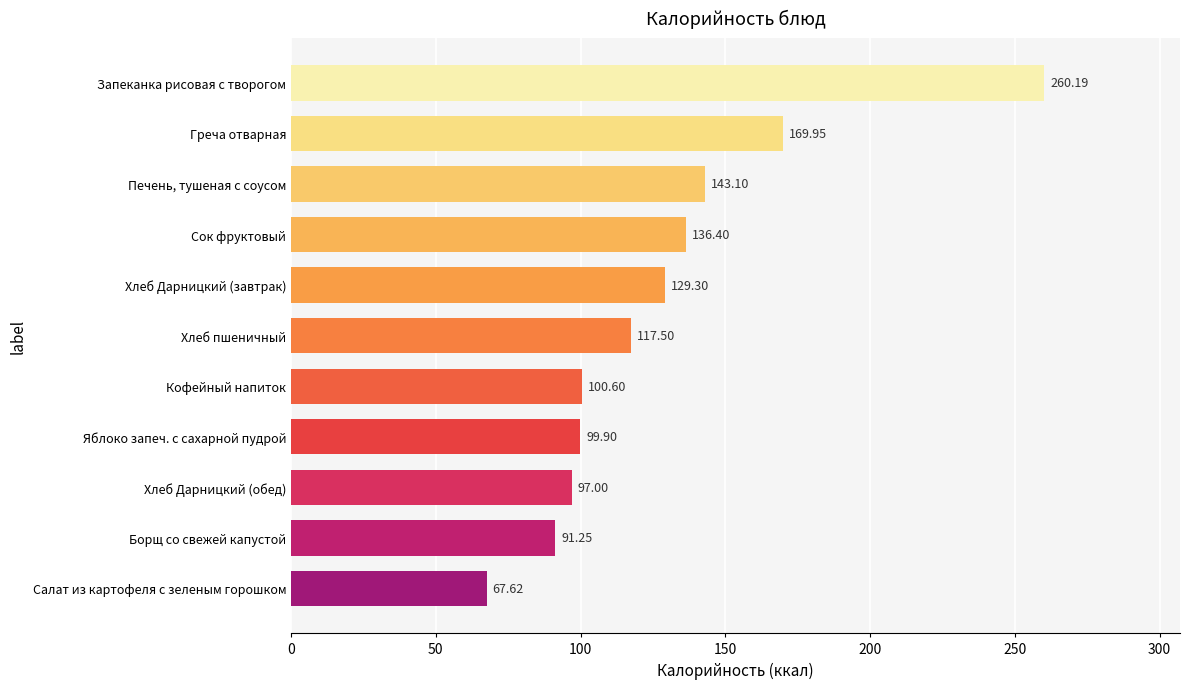

What is the change in value from Яблоко запеч. с сахарной пудрой to Салат из картофеля с зеленым горошком?

-32.3